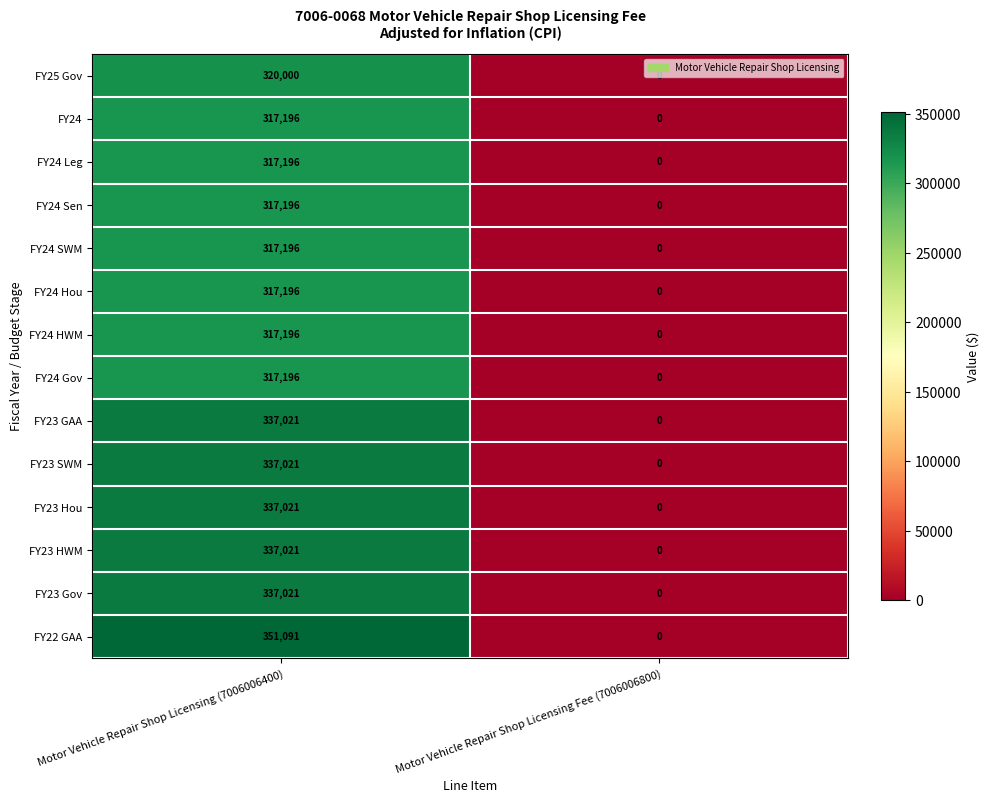

Which series has the largest total across all categories?

FY22 GAA